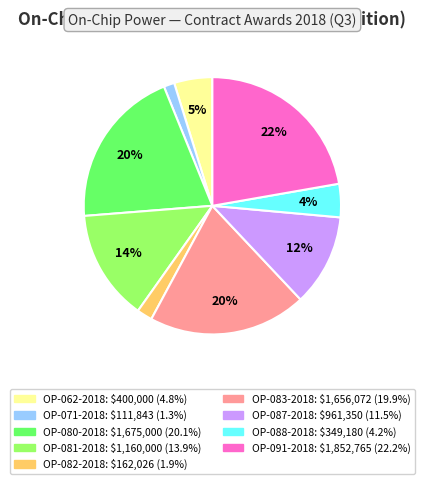

To the nearest percent, what portion does OP-062-2018 represent?

5%